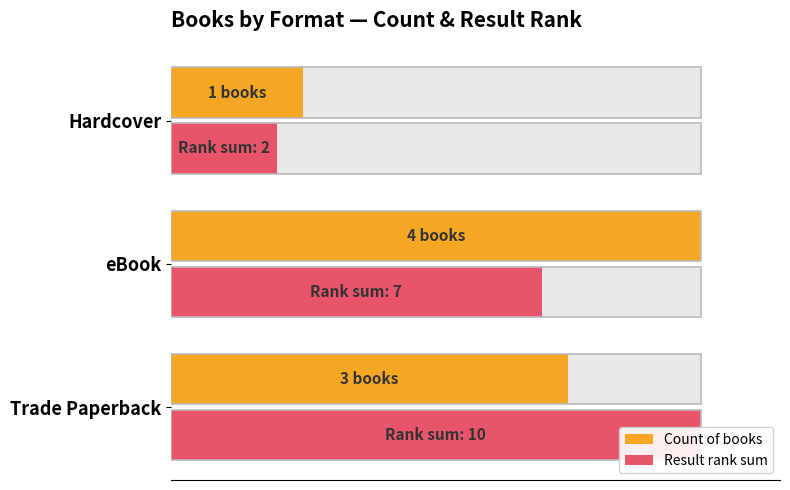

Is it true that Count of books equals 64 at eBook?

False